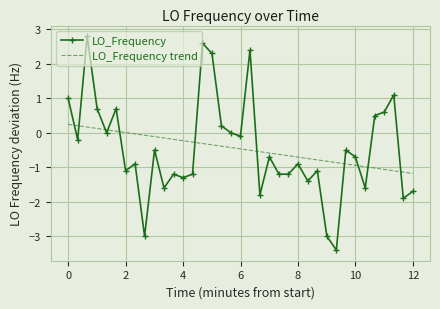

What is the difference between the maximum and minimum values in the LO_Frequency trend series?

1.4